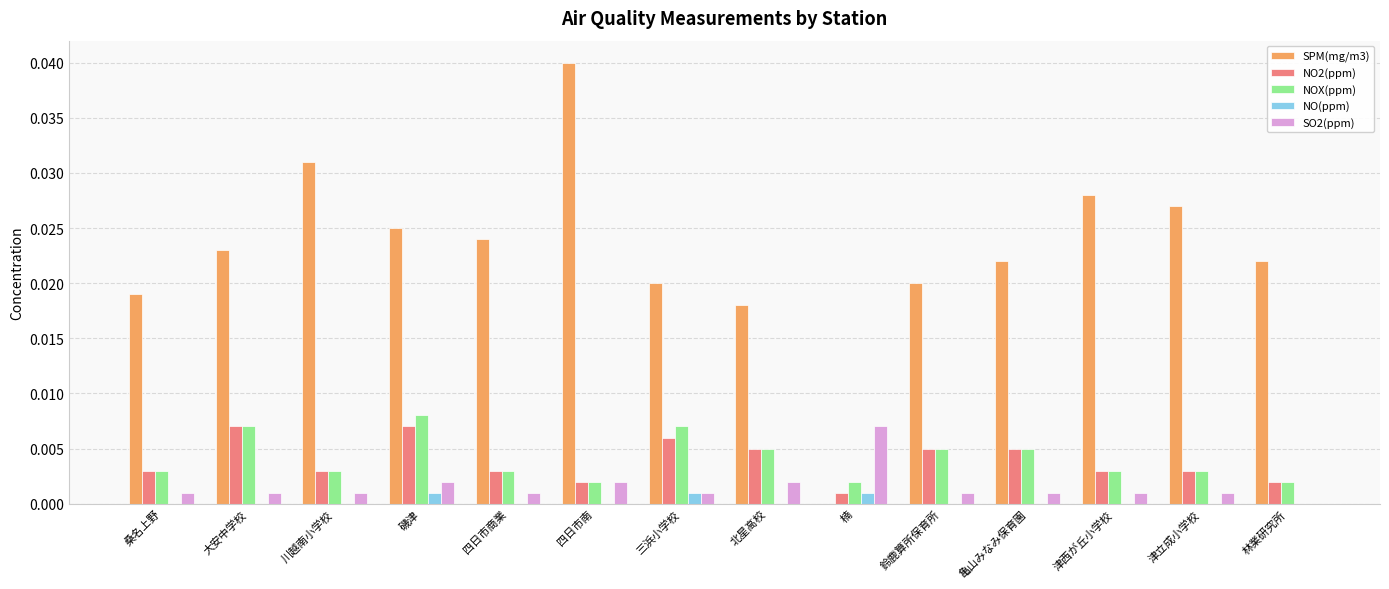

At which category is the sum across all series the highest?

四日市南